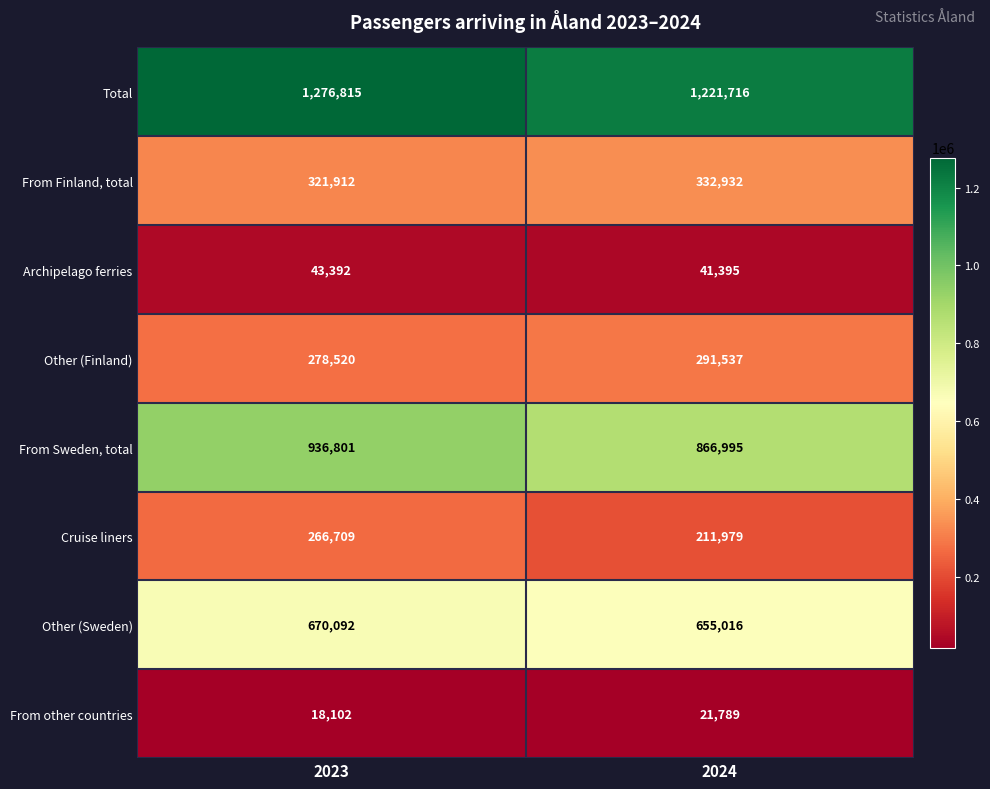

What is the approximate value of Total at 2023?

1276815